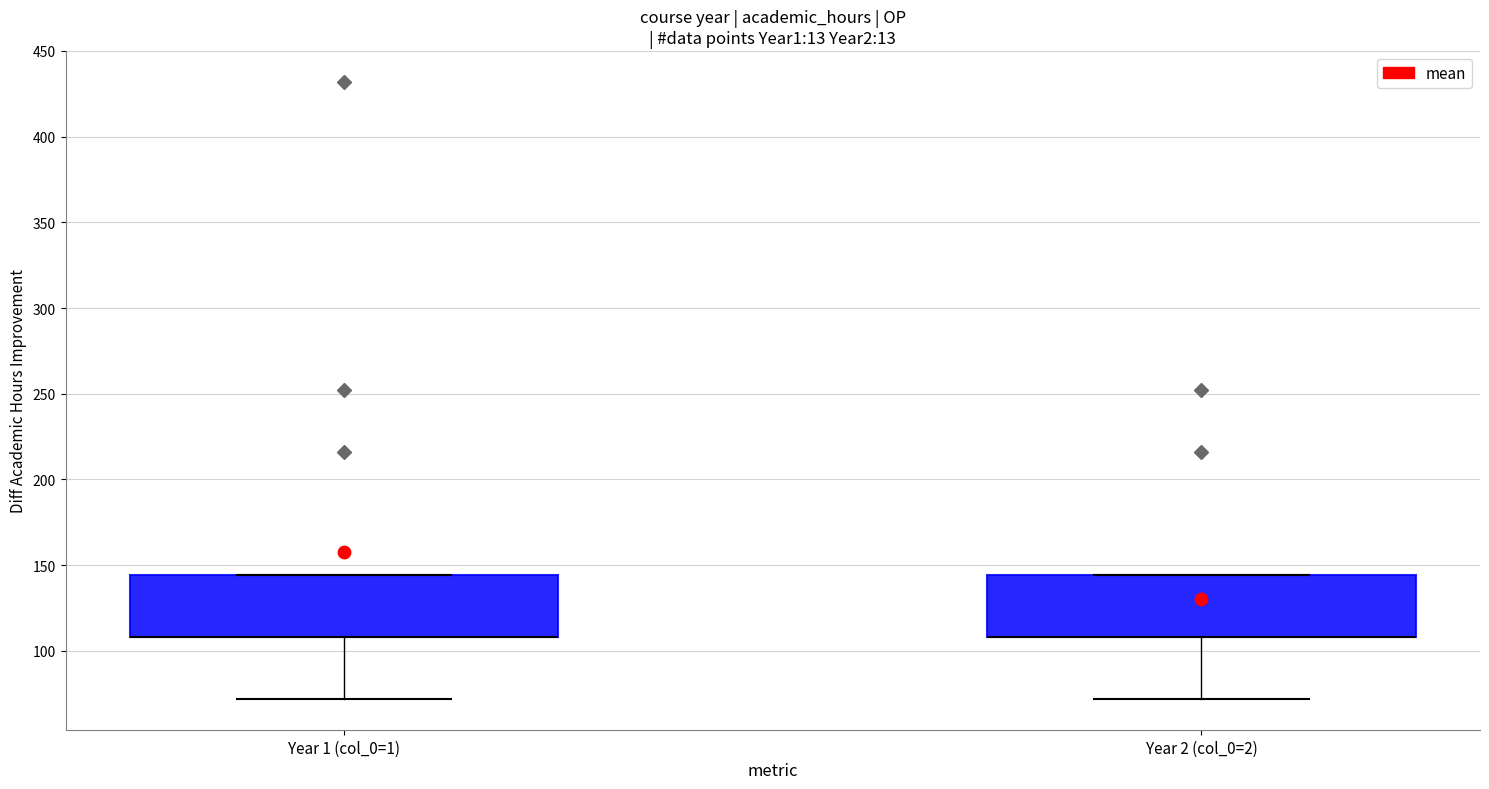

Reading left to right, read every box against the y-axis: the position of its median line, the range the box covers, and the ends of its whiskers. The values are not printed on the chart, so give them approximately, as read against the axis.

Year 1 (col_0=1): median 110 (drawn on the box's lower edge), box 110 to 145, whiskers 70 to 145
Year 2 (col_0=2): median 110 (drawn on the box's lower edge), box 110 to 145, whiskers 70 to 145